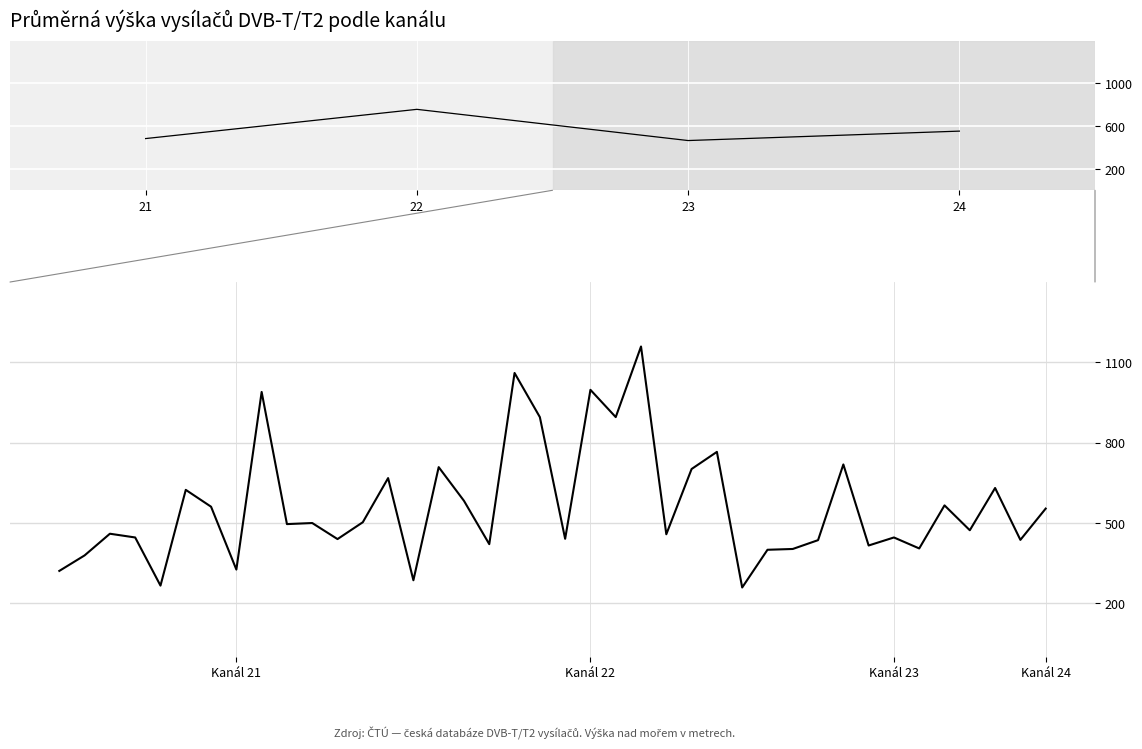

Read the value at 18, to the nearest 100.

1100